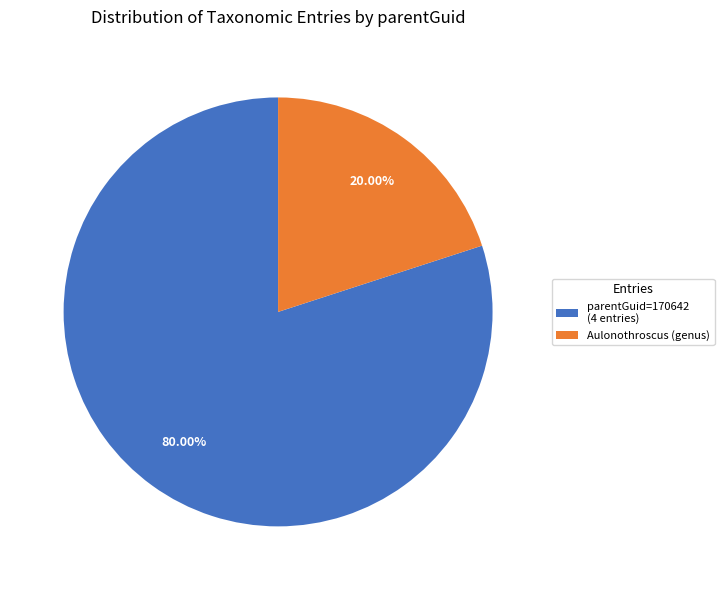

Is there a majority slice in this chart?

Yes